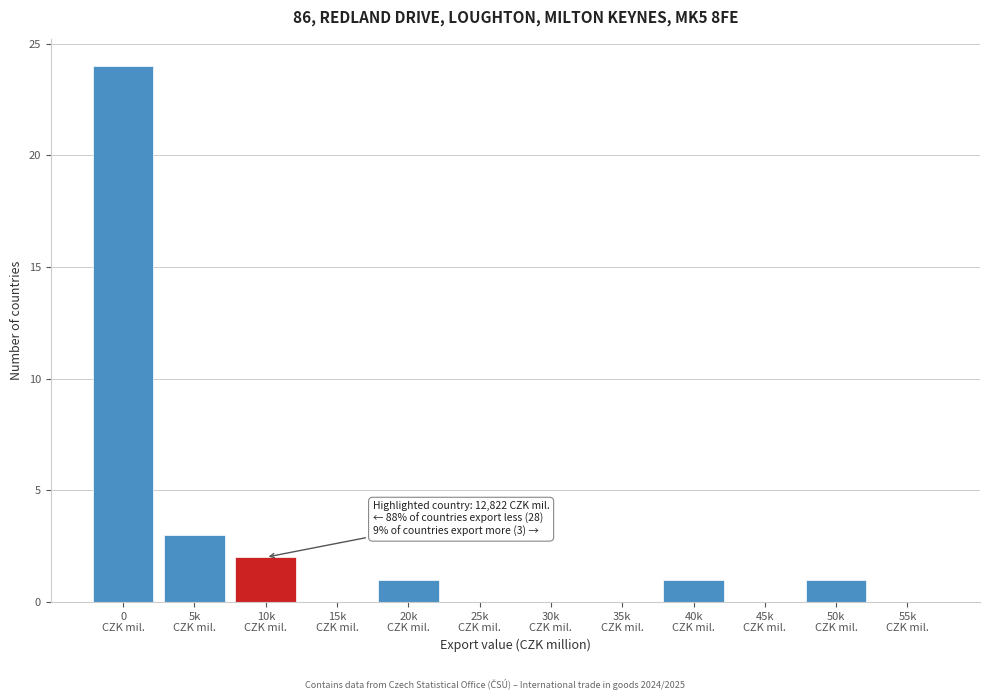

What is the sum of all values?

32